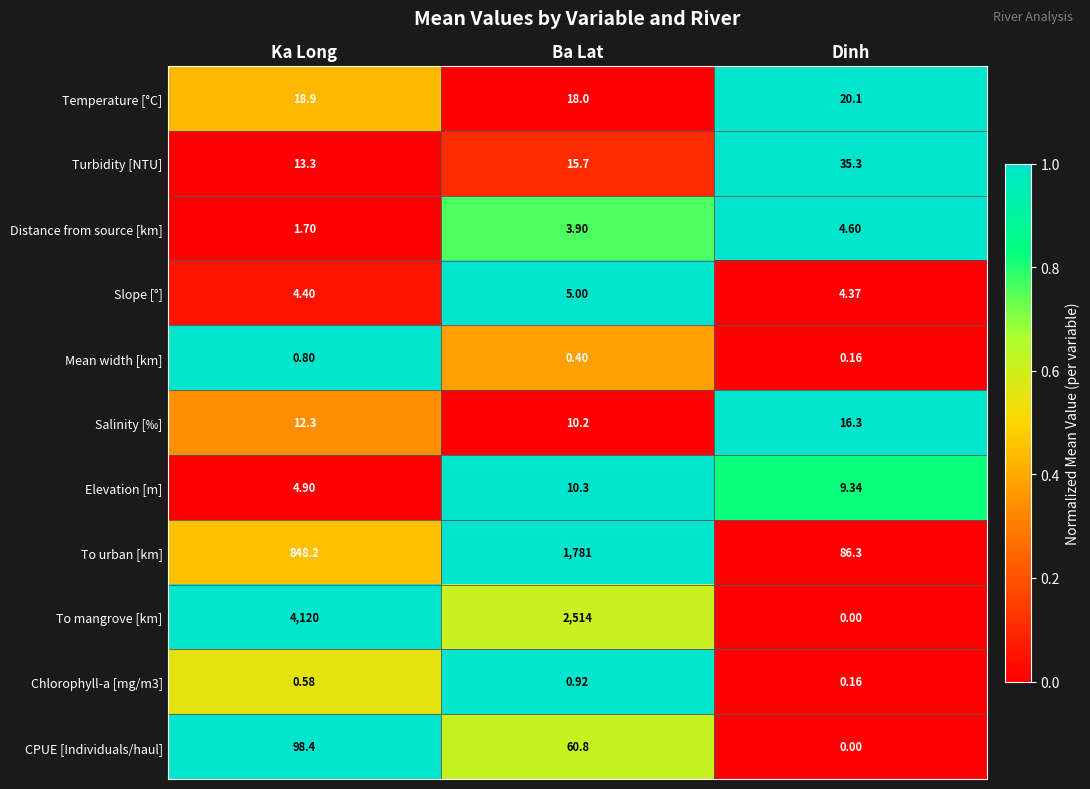

Which series has the largest range (max minus min)?

To mangrove [km]